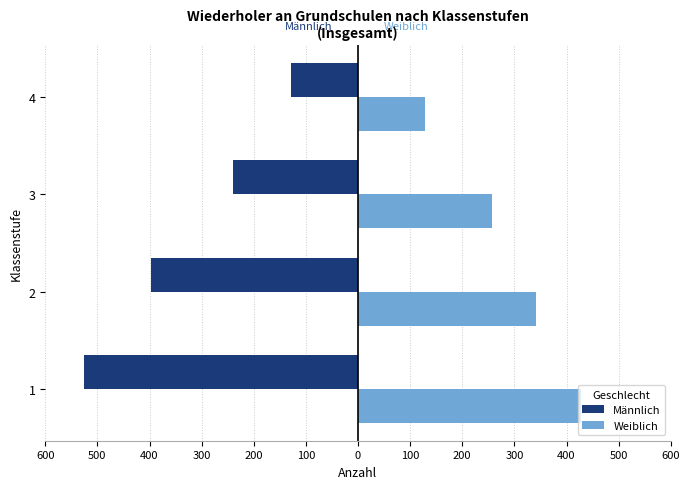

What are all the series names shown in the legend?

Männlich, Weiblich